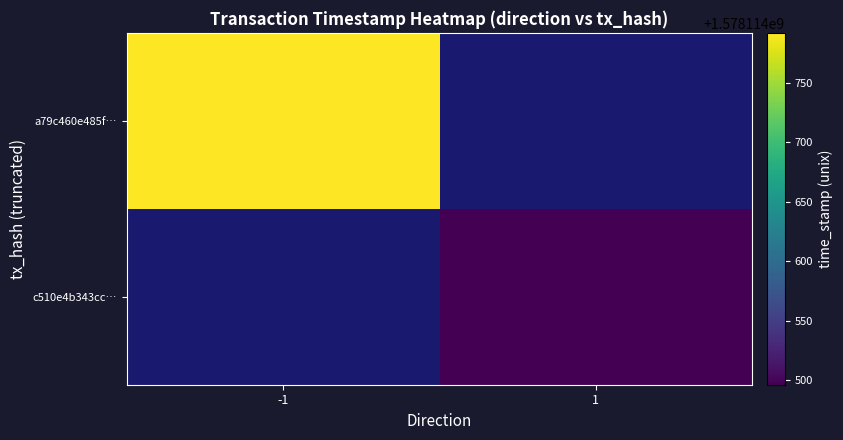

What is the difference between the c510e4b343cc31c5cbcf6ba230815eed5586971 values at time_stamp and direction?

1578114495